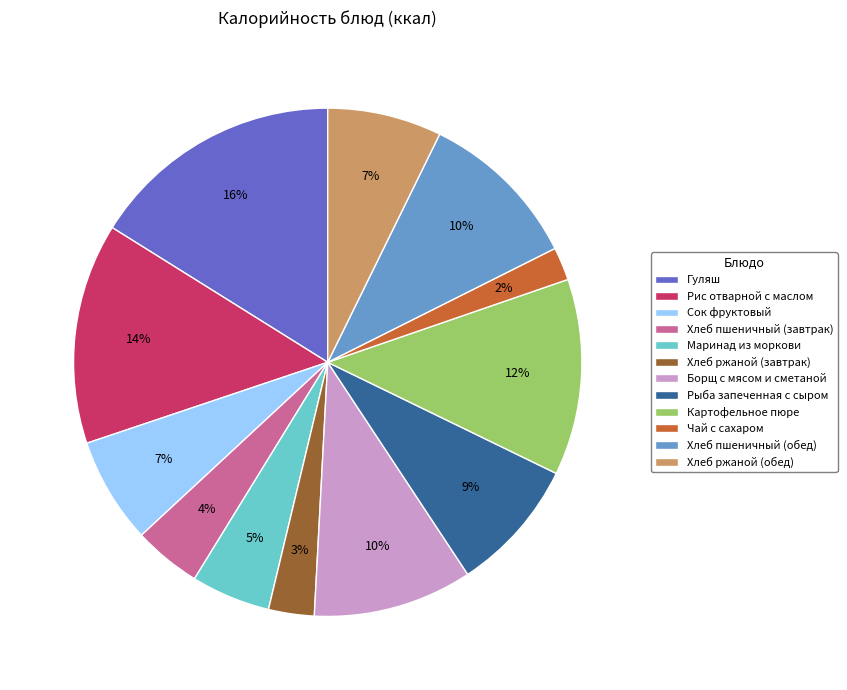

To the nearest percent, what percentage of the pie is Гуляш?

16%